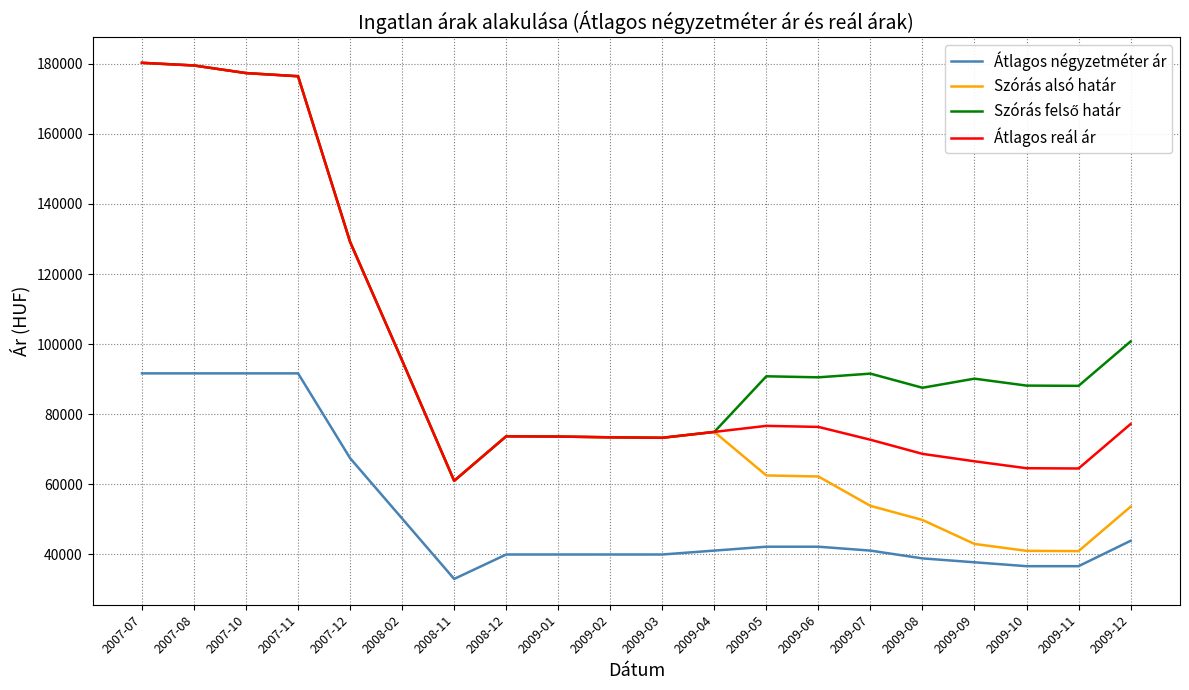

True or false: Szórás alsó határ and Átlagos négyzetméter ár intersect in this chart.

False